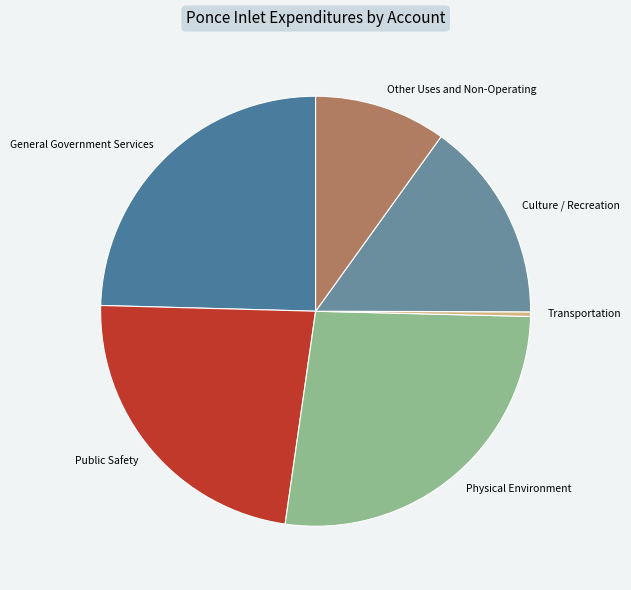

Which category has the smallest portion of the pie?

Transportation